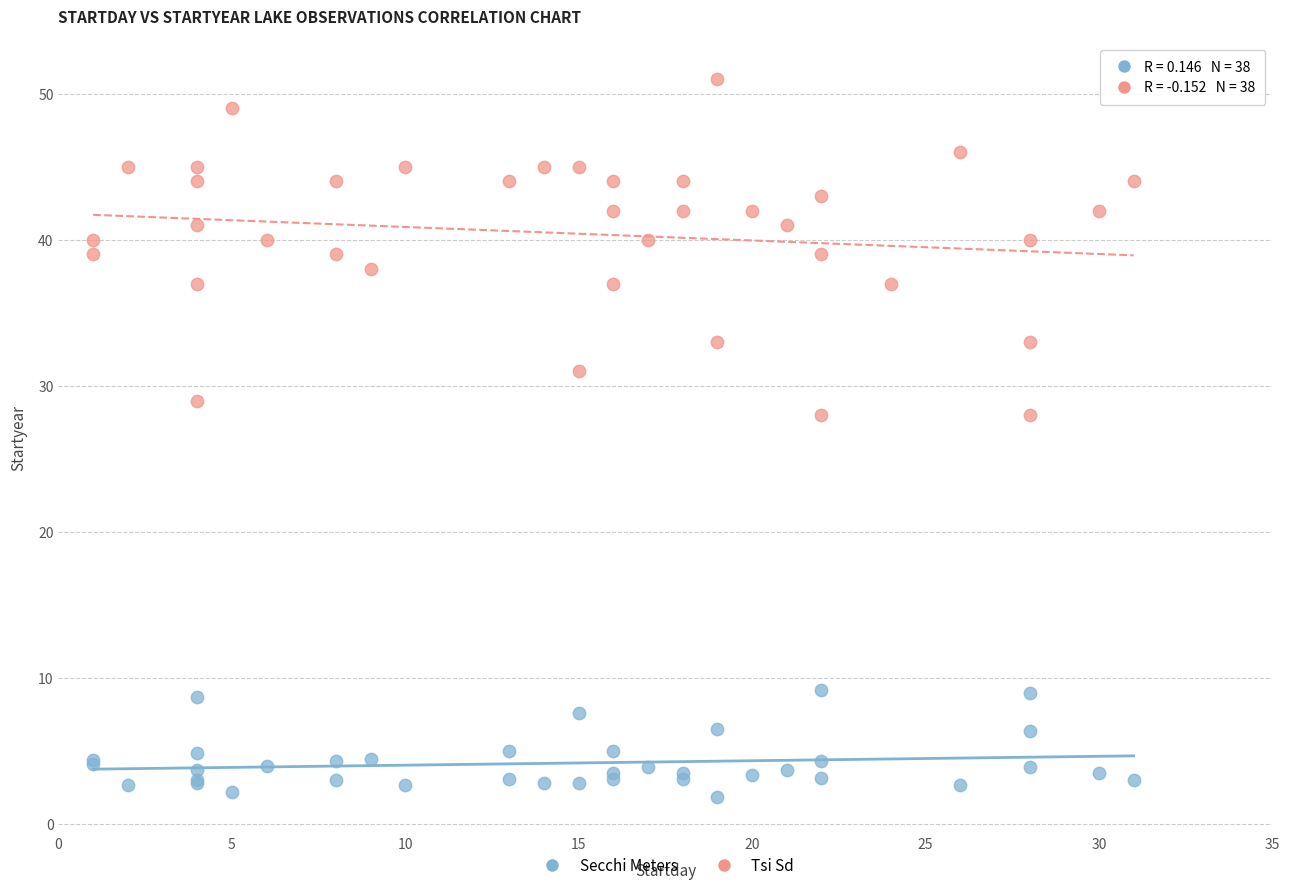

Which series contains the highest Y value?

Tsi Sd